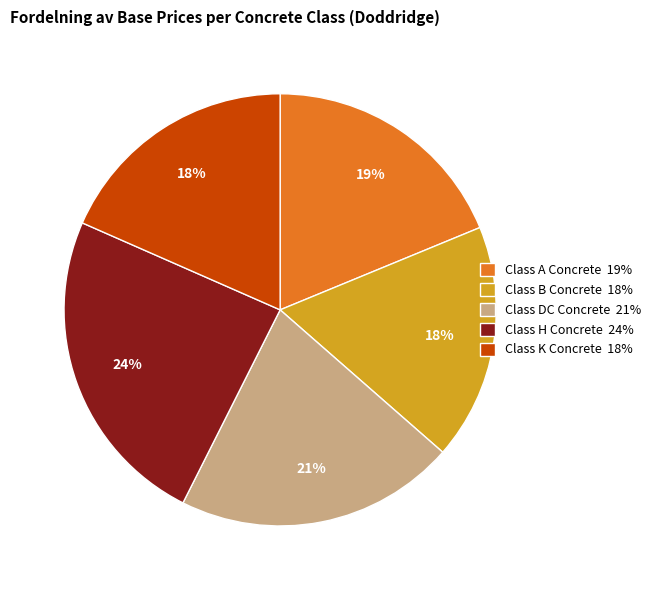

To the nearest percent, what is the average slice percentage?

20%